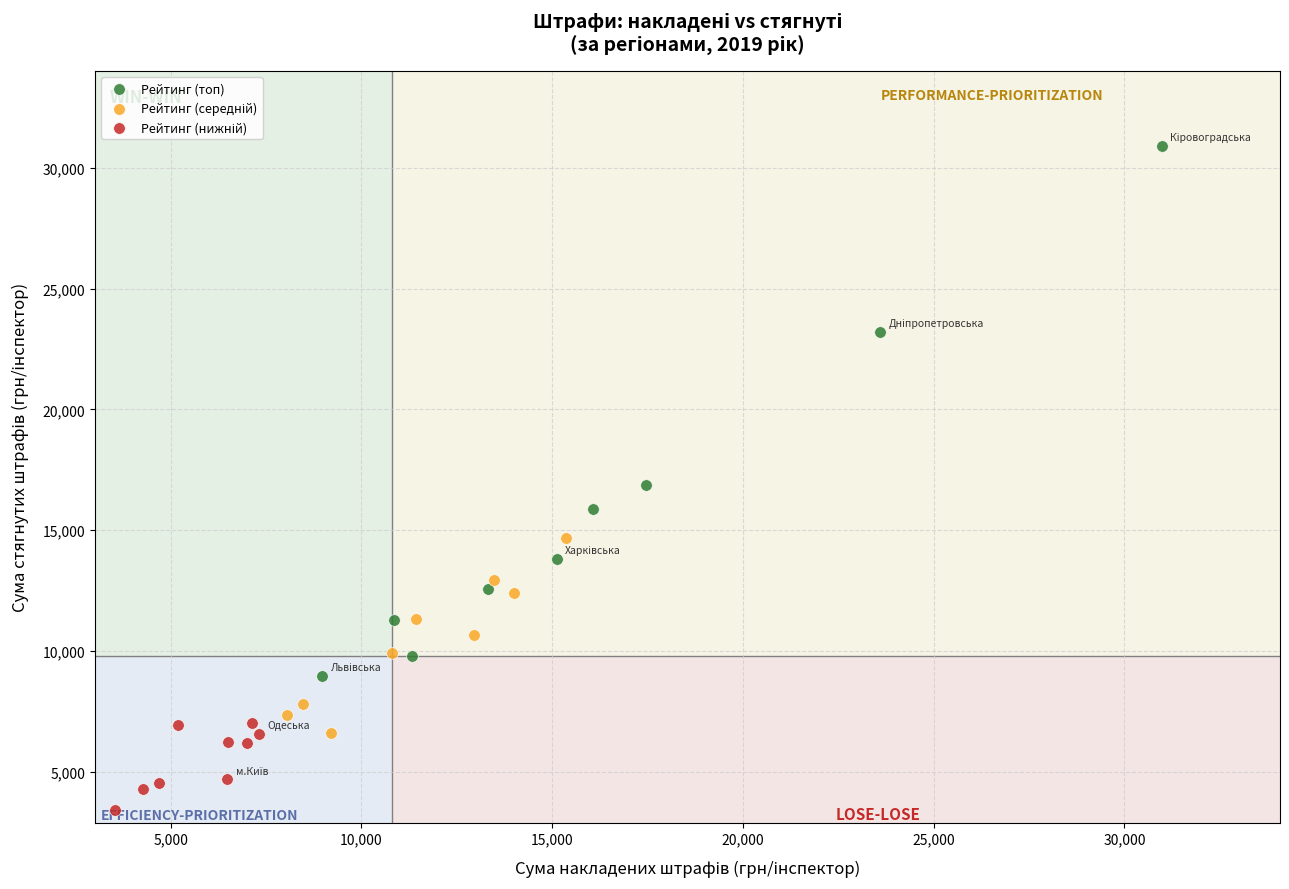

Which series has the widest spread of Y values?

Рейтинг (топ)